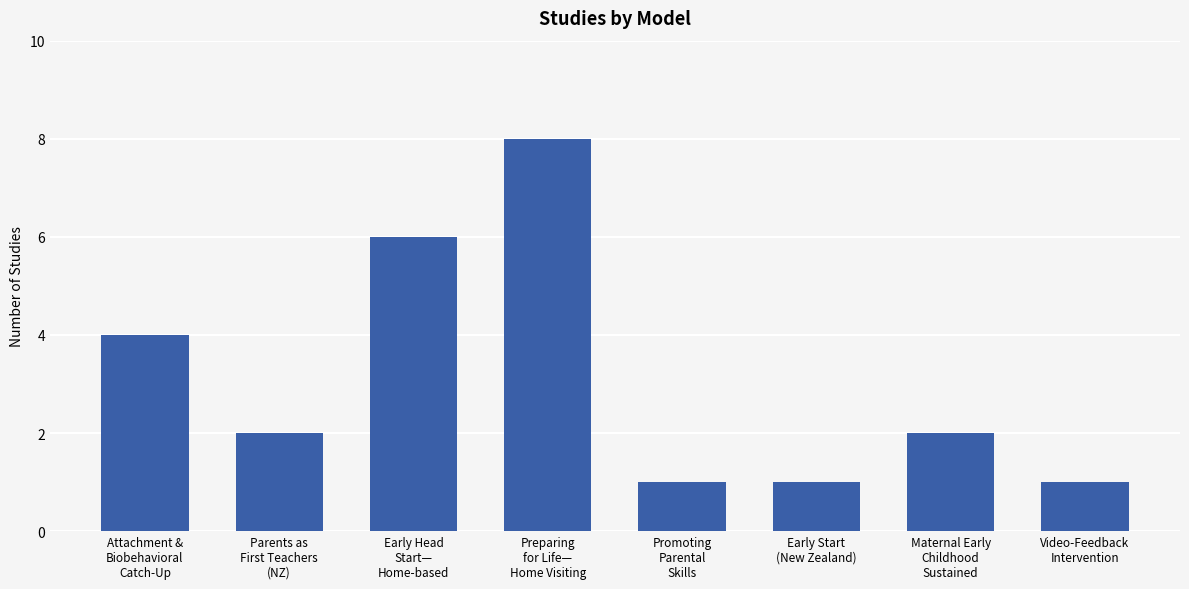

What is the greatest value displayed?

8